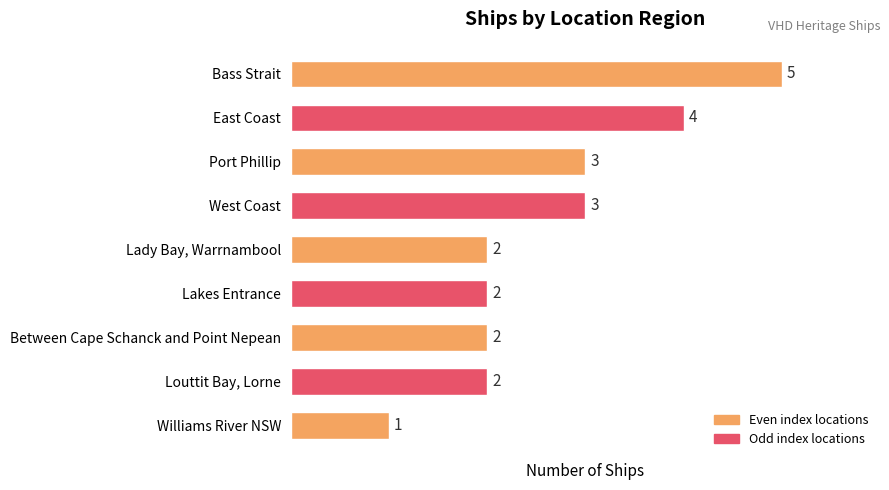

Between West Coast and Lakes Entrance, which is larger?

West Coast